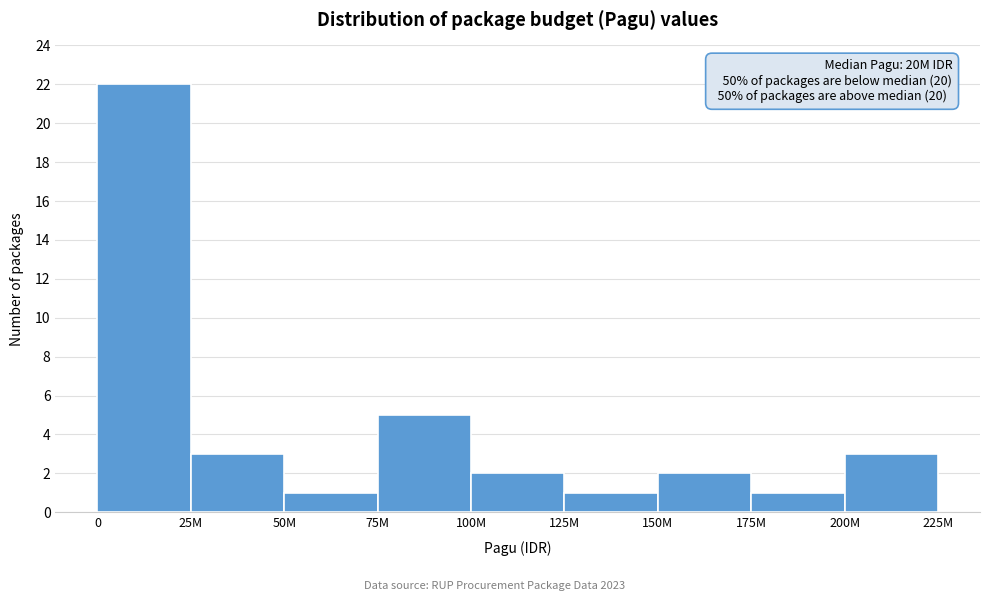

Reading right to left, list all the values displayed in this chart.

200M=3	175M=1	150M=2	125M=1	100M=2	75M=5	50M=1	25M=3	0=22